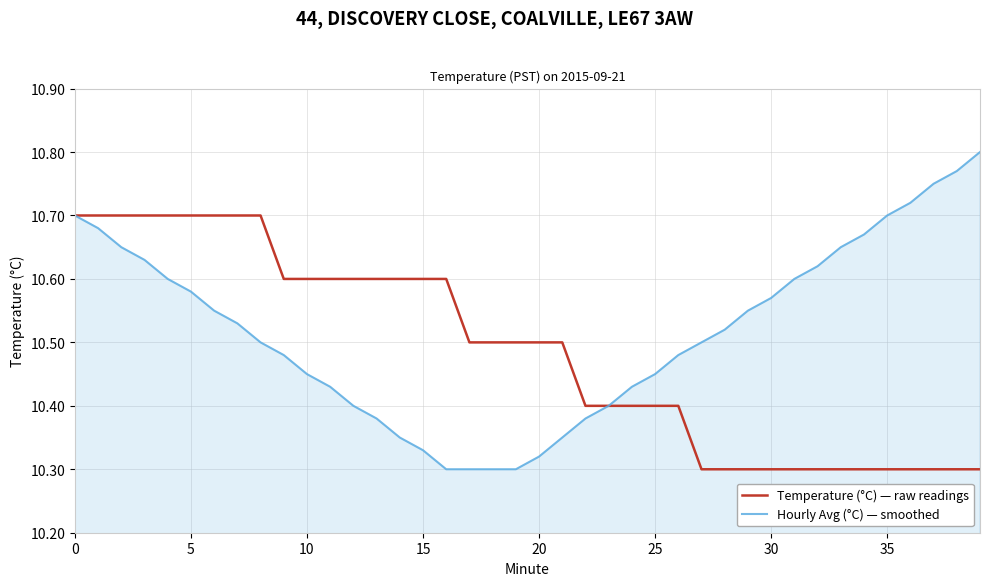

Which series has the largest range (max minus min)?

Hourly Avg (°C) — smoothed